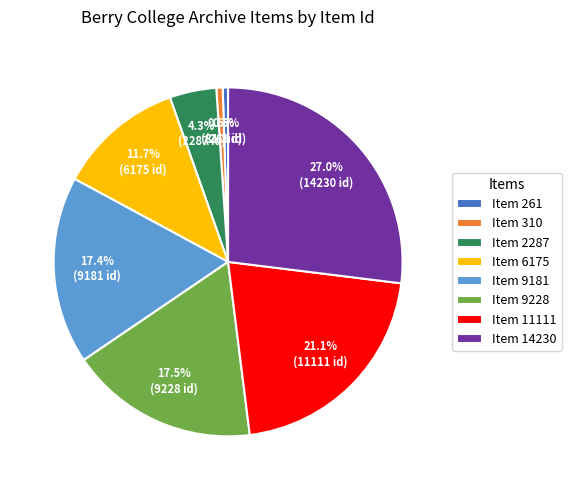

What percentage is NOT represented by Item 9181?

82.6%